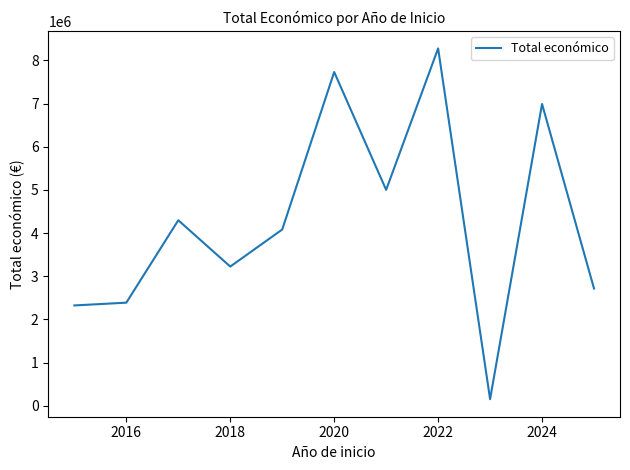

What is the maximum value shown in the chart?

8278273.5